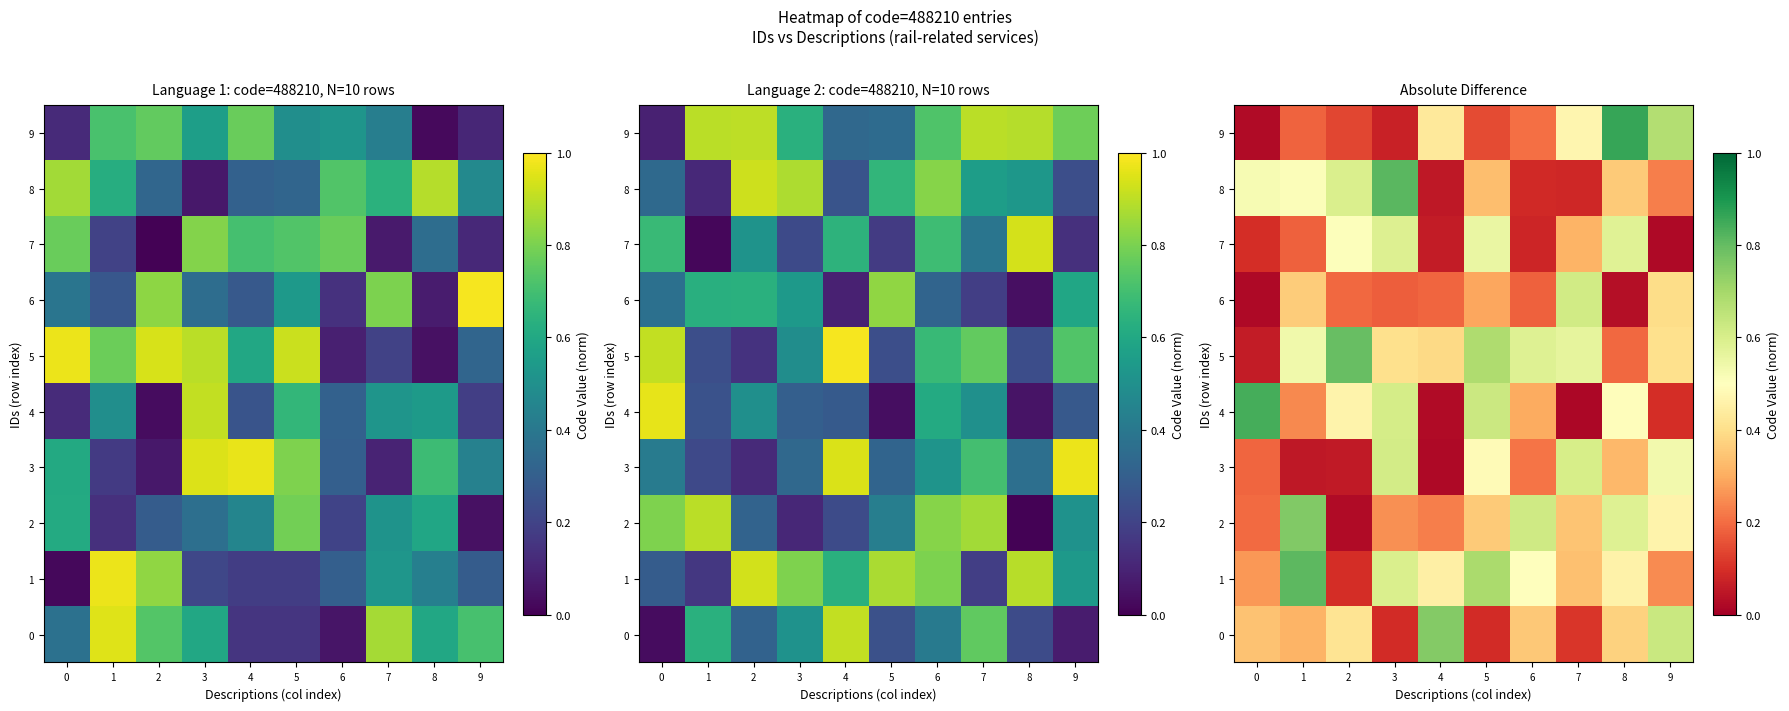

List the series in order of their peak value, lowest first.

7, 3, 6, 0, 2, 5, 1, 8, 4, 9